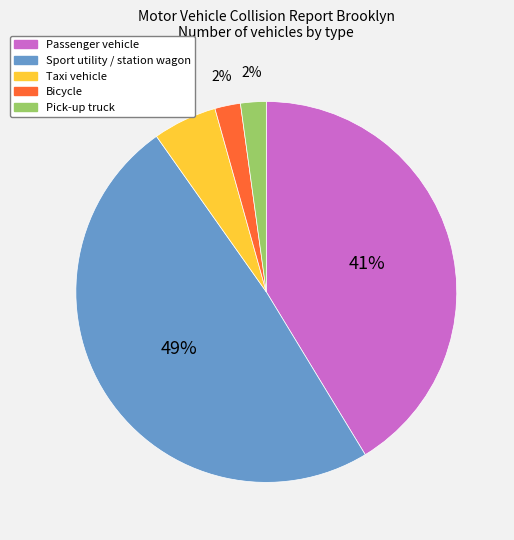

Is Sport utility / station wagon the majority of the pie?

No